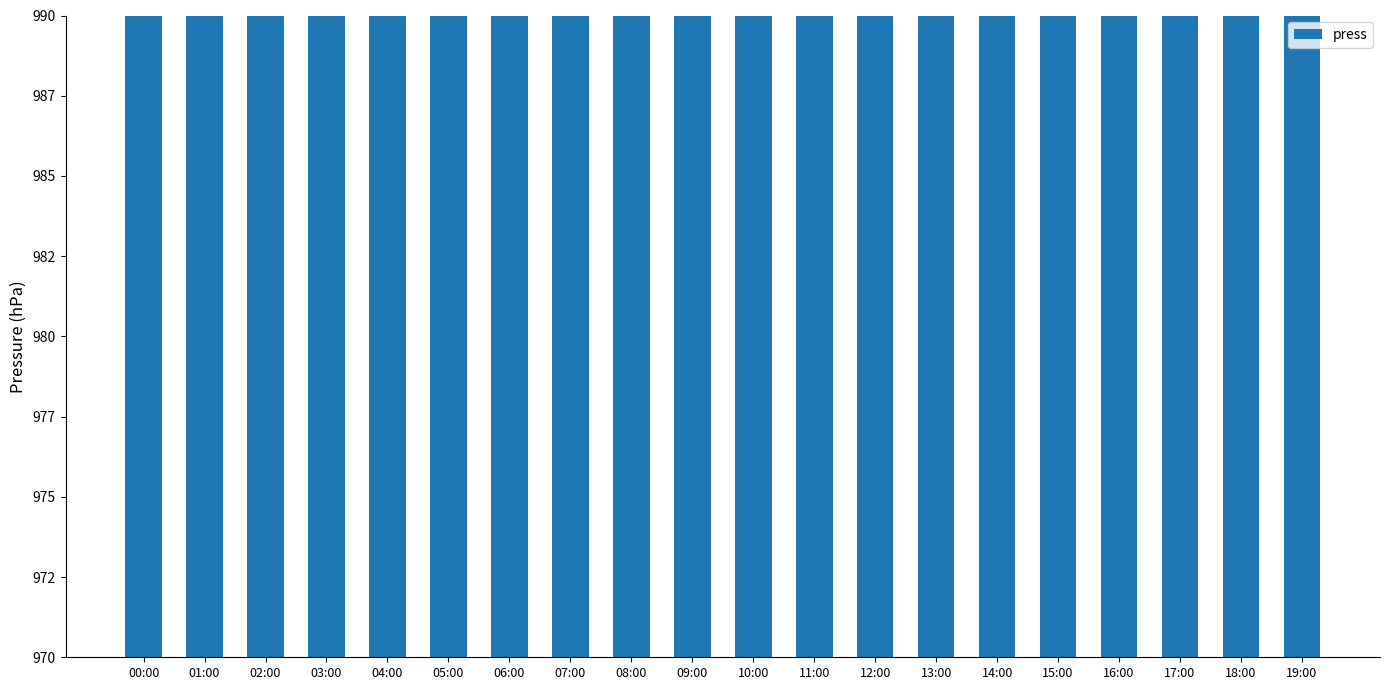

List the labels in order of value, smallest first.

12:00, 13:00, 14:00, 15:00, 16:00, 08:00, 09:00, 10:00, 11:00, 17:00, 18:00, 00:00, 01:00, 02:00, 03:00, 04:00, 05:00, 06:00, 07:00, 19:00